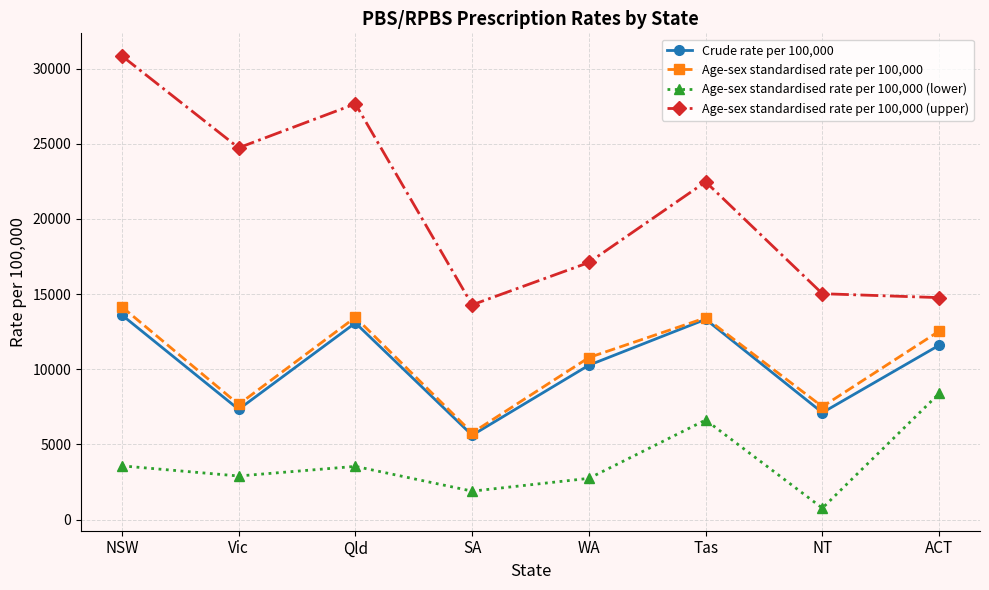

What are all the series names shown in the legend?

Crude rate per 100,000, Age-sex standardised rate per 100,000, Age-sex standardised rate per 100,000 (lower), Age-sex standardised rate per 100,000 (upper)